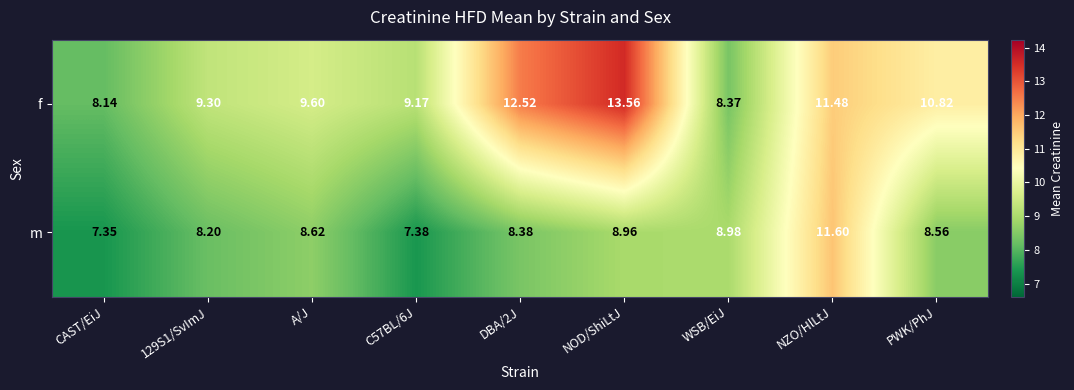

Where is m nearest to the value 9?

WSB/EiJ